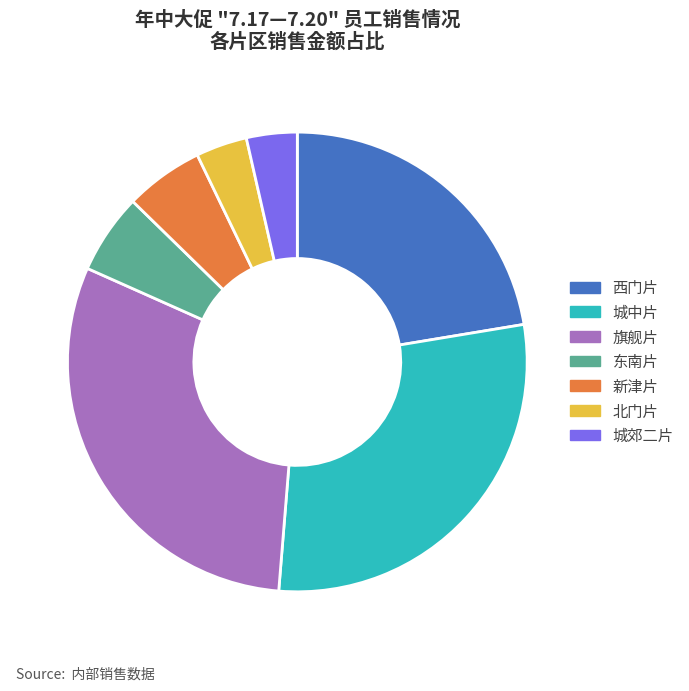

Is the sum of 新津片 and 北门片 greater than half?

No